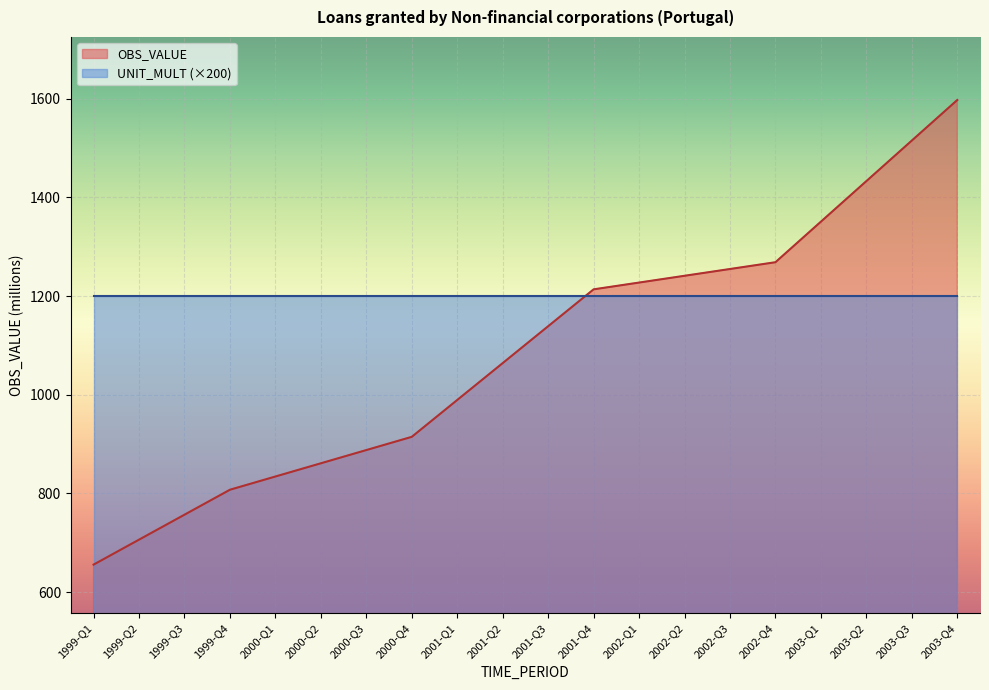

Reading left to right, list all the values displayed in this chart.

655.8	706.4	757.0	807.6	834.4	861.1	887.9	914.7	989.4	1064.2	1138.9	1213.6	1227.3	1241.1	1254.8	1268.6	1350.7	1432.9	1515.1	1597.2